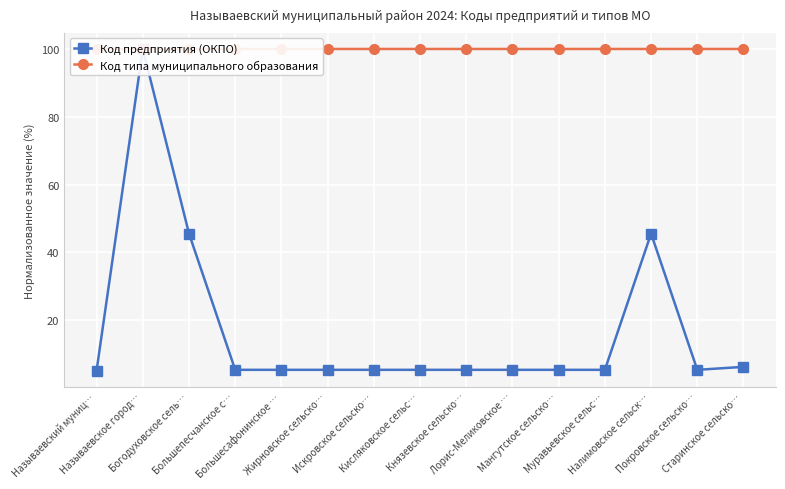

Which series changed the most between Большесафонинское … and Лорис-Меликовское …?

Код предприятия (ОКПО)